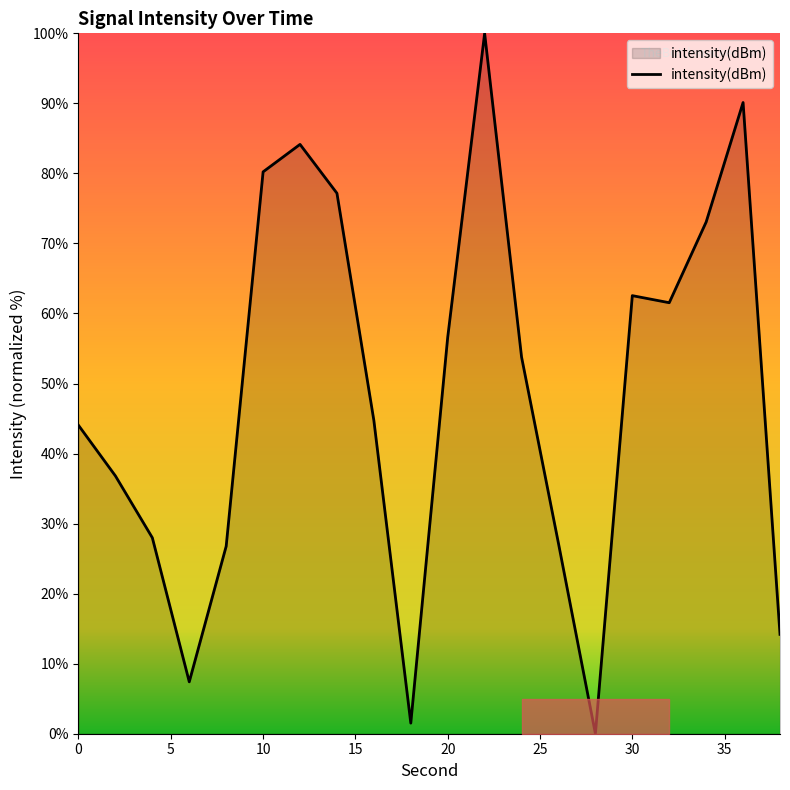

What is the maximum value shown in the chart?

100.0